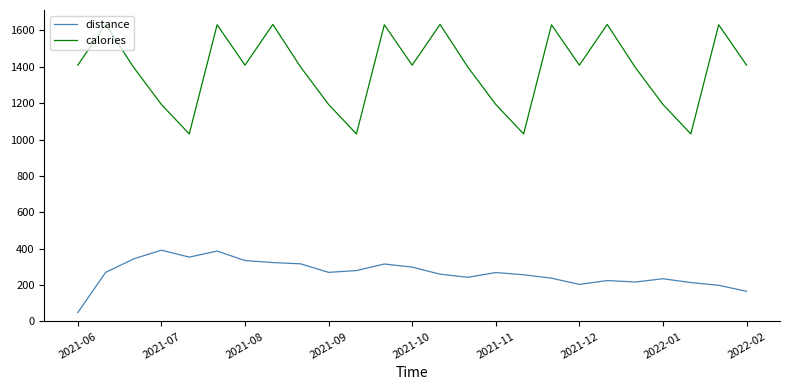

Rank the series by their maximum value, from lowest to highest.

distance, calories